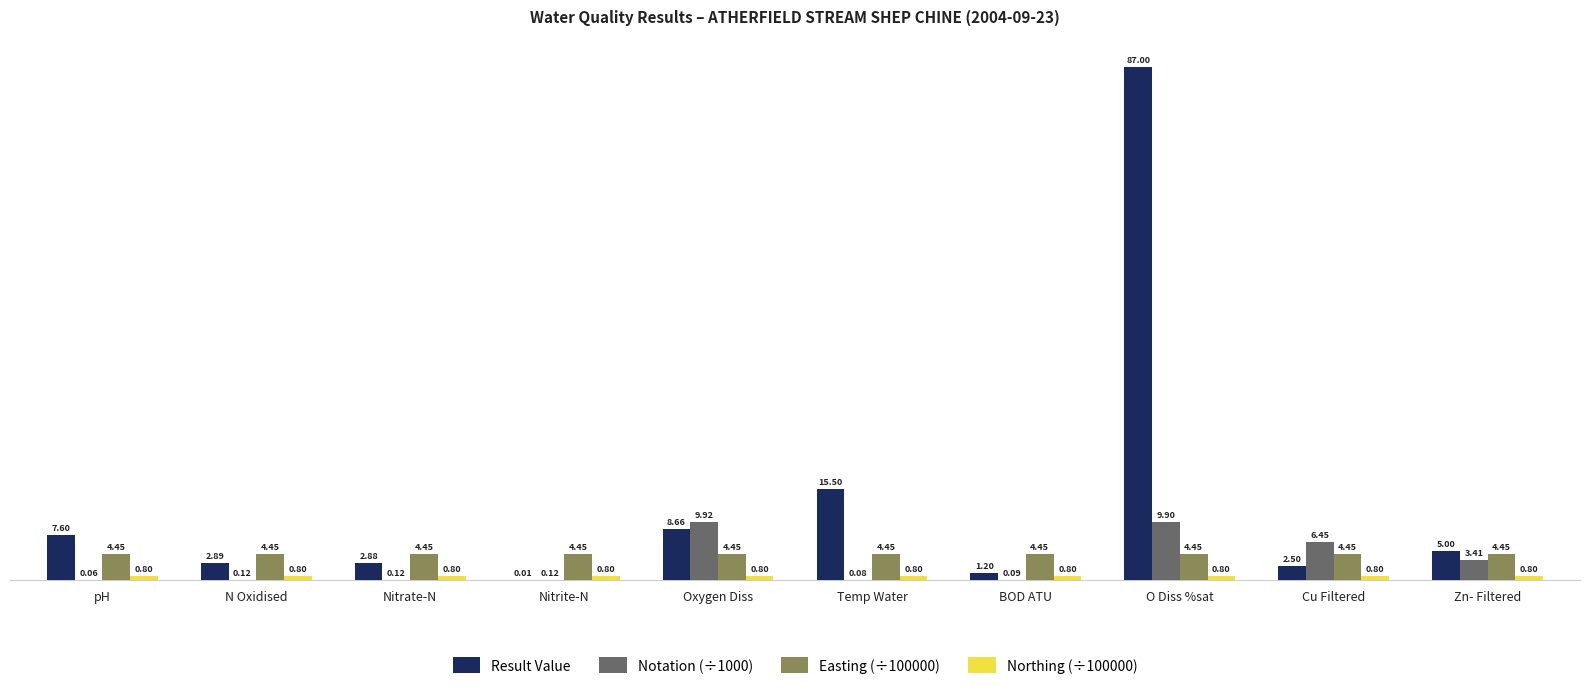

Between Temp Water and Zn- Filtered, which series saw the biggest shift?

Result Value